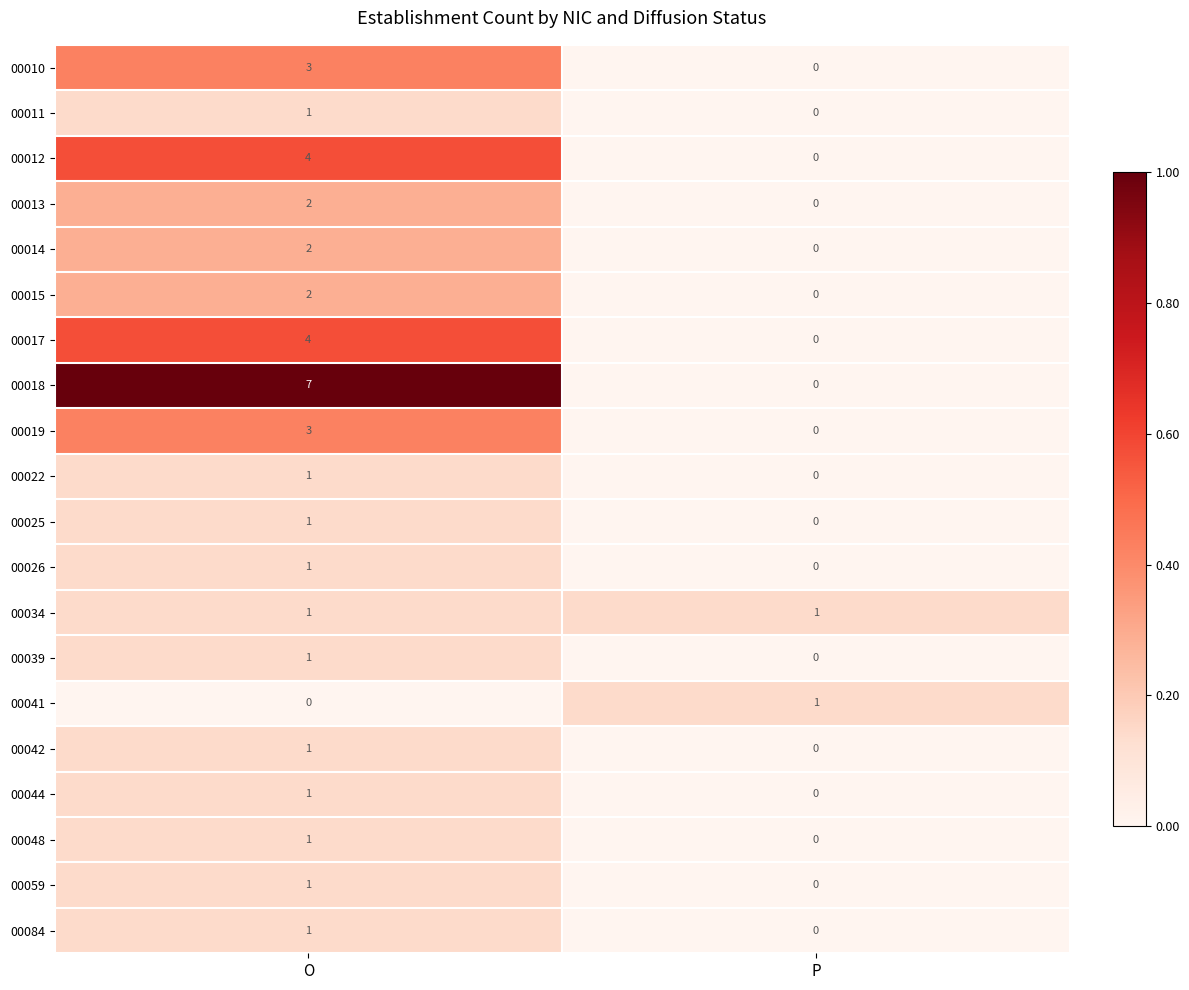

At which label does 00039 reach its peak?

O